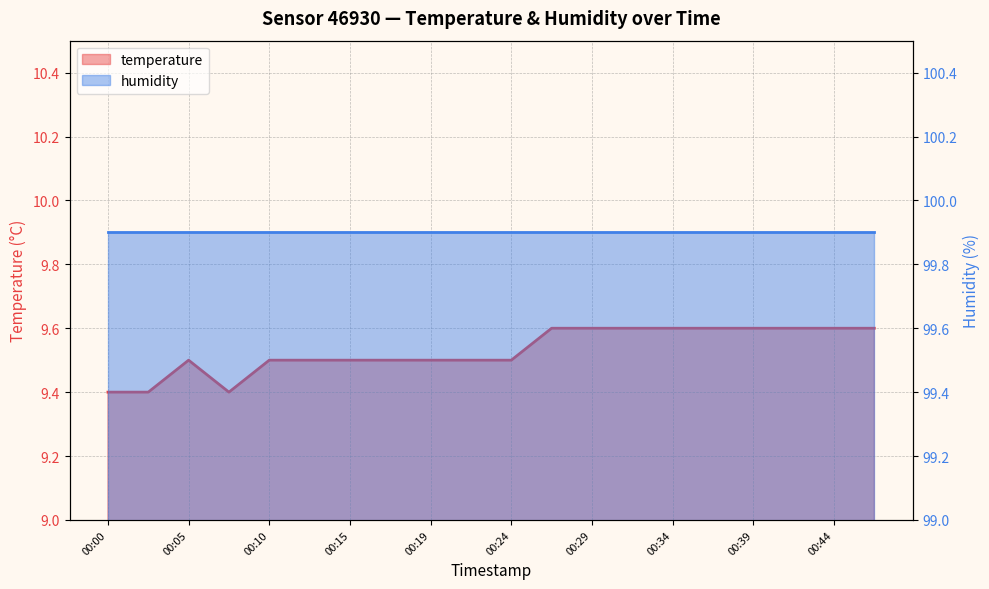

At which category does the data reach its first local valley?

00:07